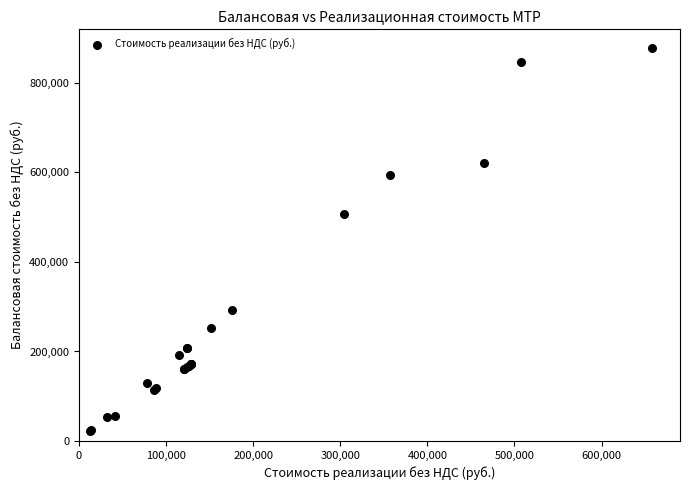

What Y value in the scatter plot is closest to 449435?

507580.0